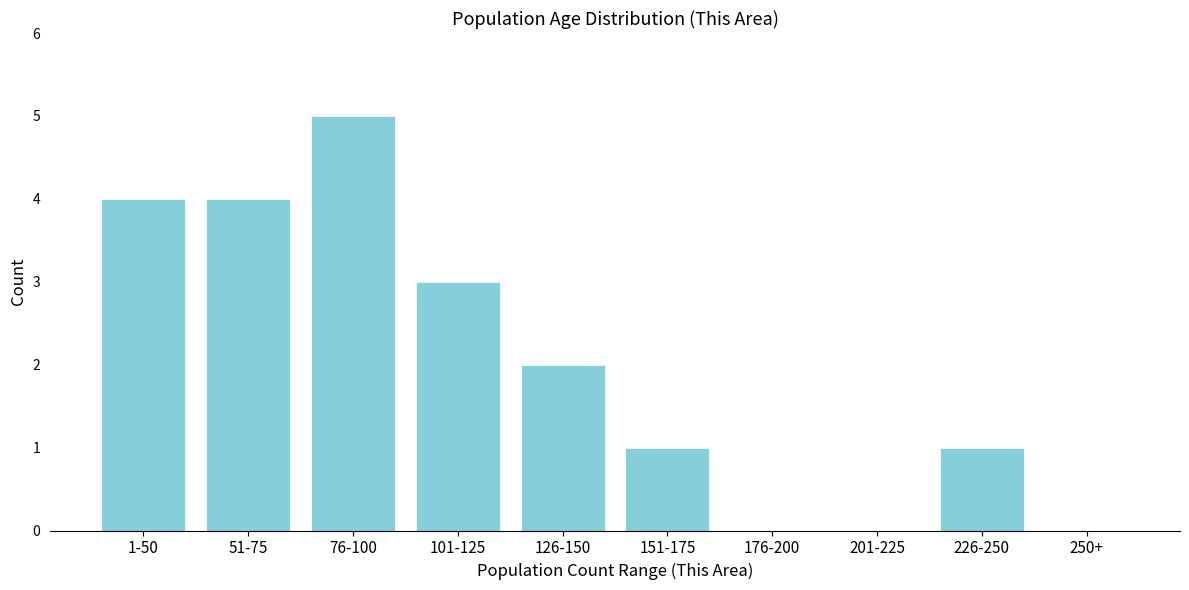

Reading left to right, what are all the values shown in this chart?

1-50=4	51-75=4	76-100=5	101-125=3	126-150=2	151-175=1	176-200=0	201-225=0	226-250=1	250+=0